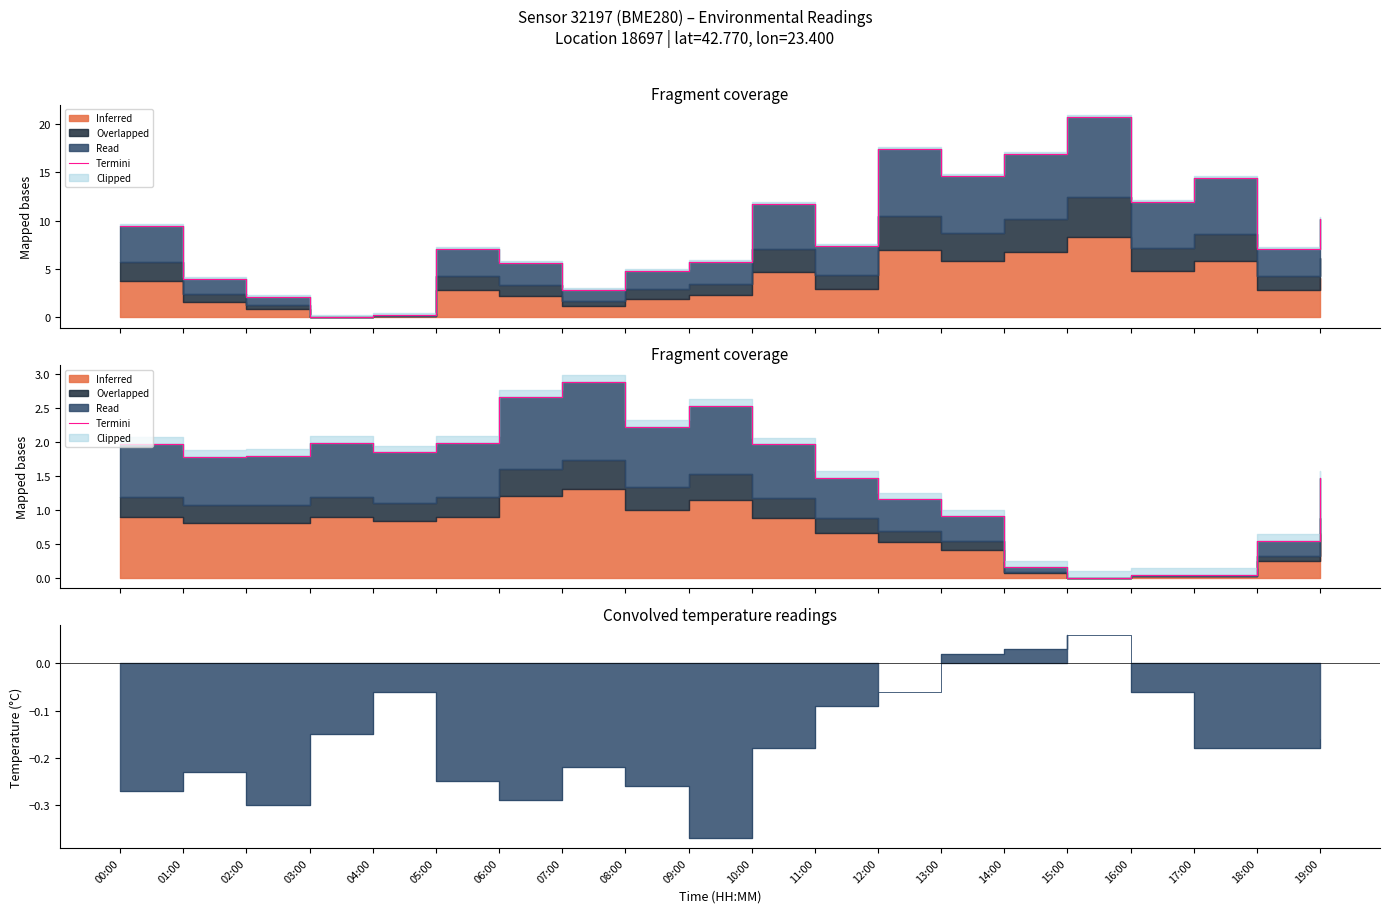

The value of Termini at 17:00 is 0.0. True or false?

False